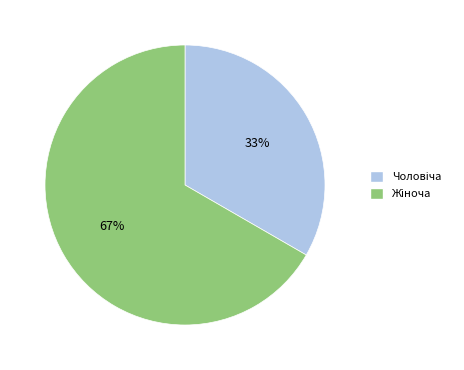

Is there a majority slice in this chart?

Yes